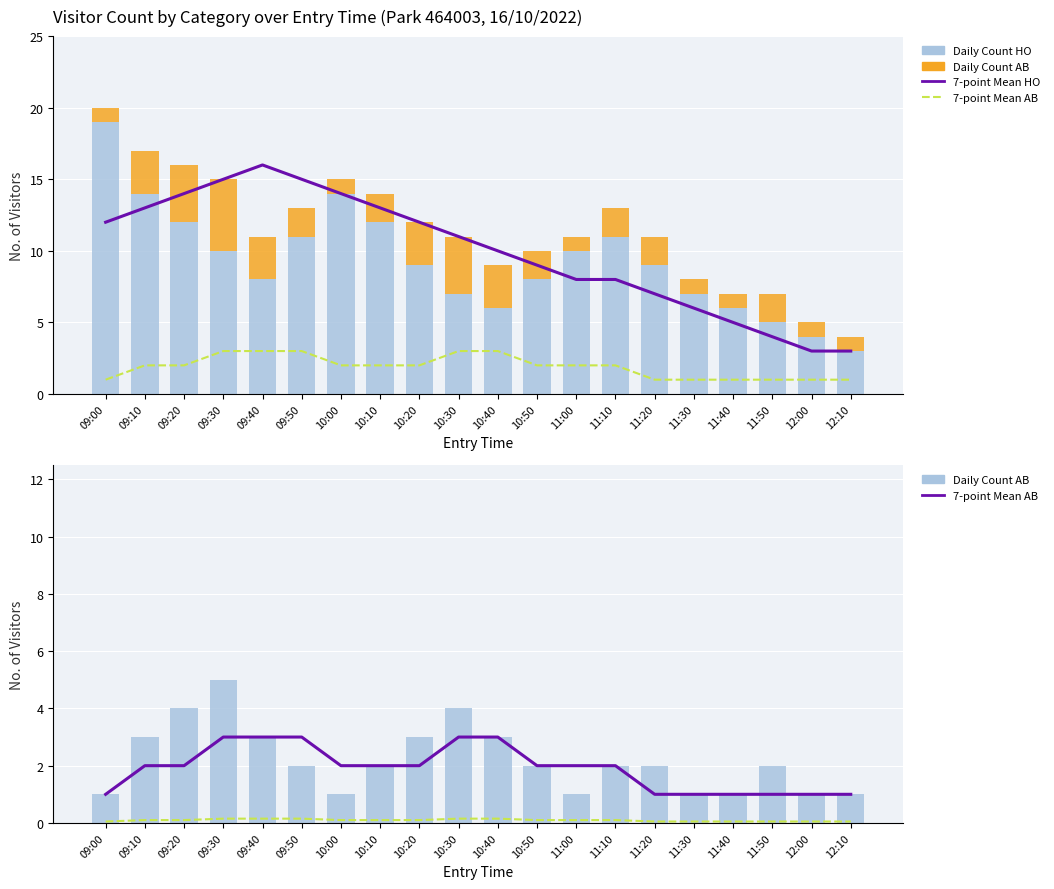

List the labels in order of 7-point Mean HO value, largest first.

09:40, 09:30, 09:50, 09:20, 10:00, 09:10, 10:10, 09:00, 10:20, 10:30, 10:40, 10:50, 11:00, 11:10, 11:20, 11:30, 11:40, 11:50, 12:00, 12:10